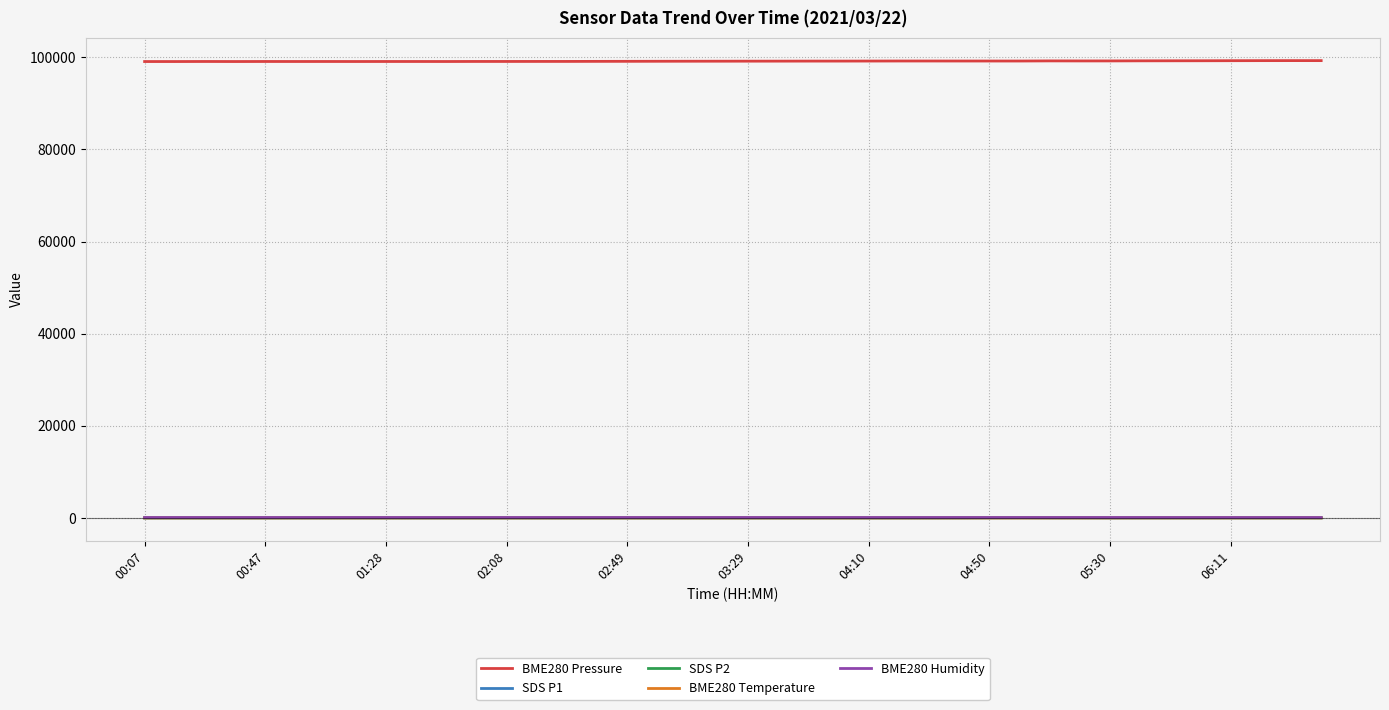

What is the difference between the second highest and minimum values in the BME280 Humidity series?

7.1